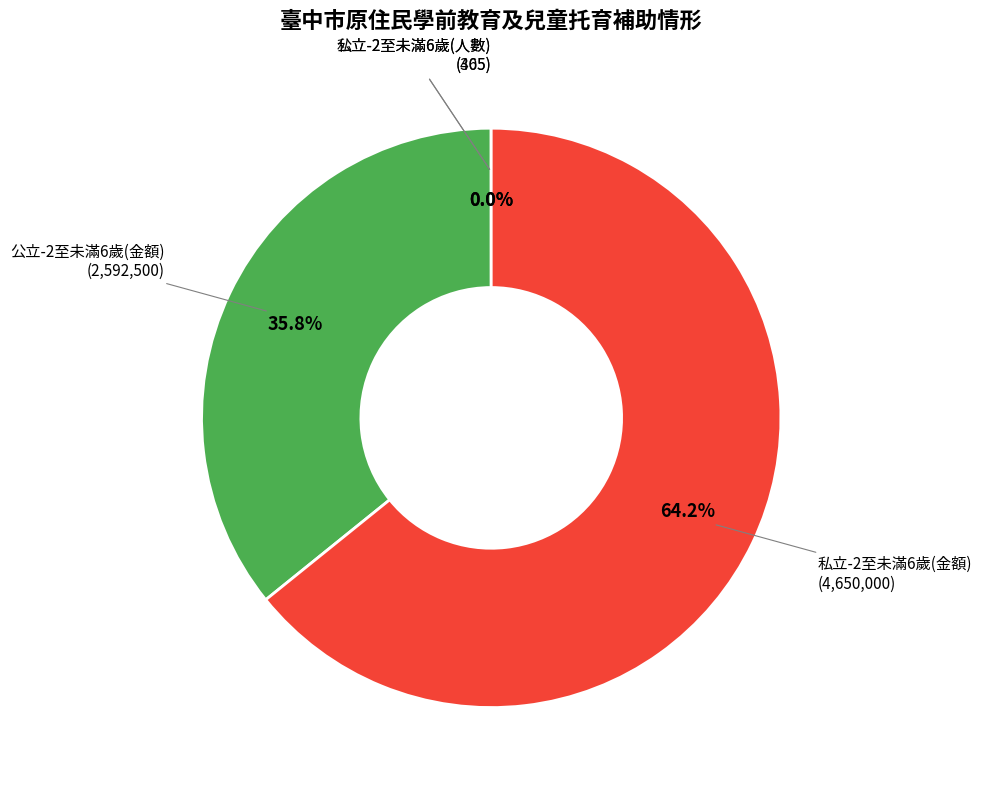

Is there any slice that represents more than half of the pie?

Yes